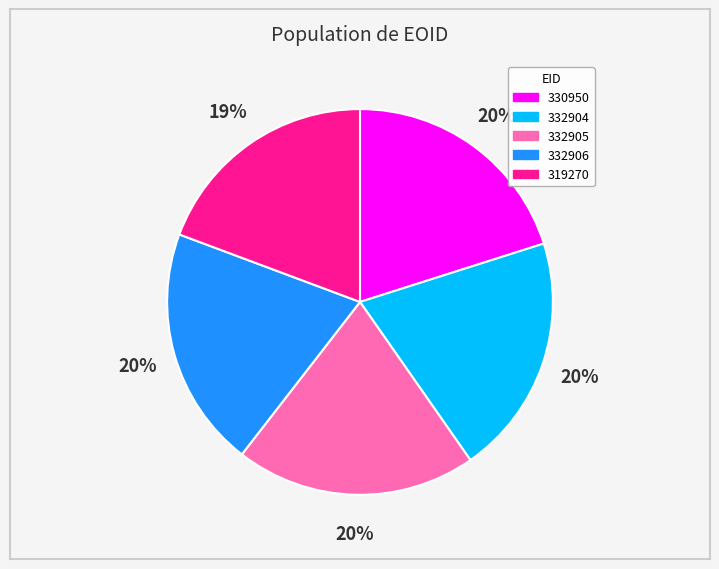

Which category has the smallest portion of the pie?

319270